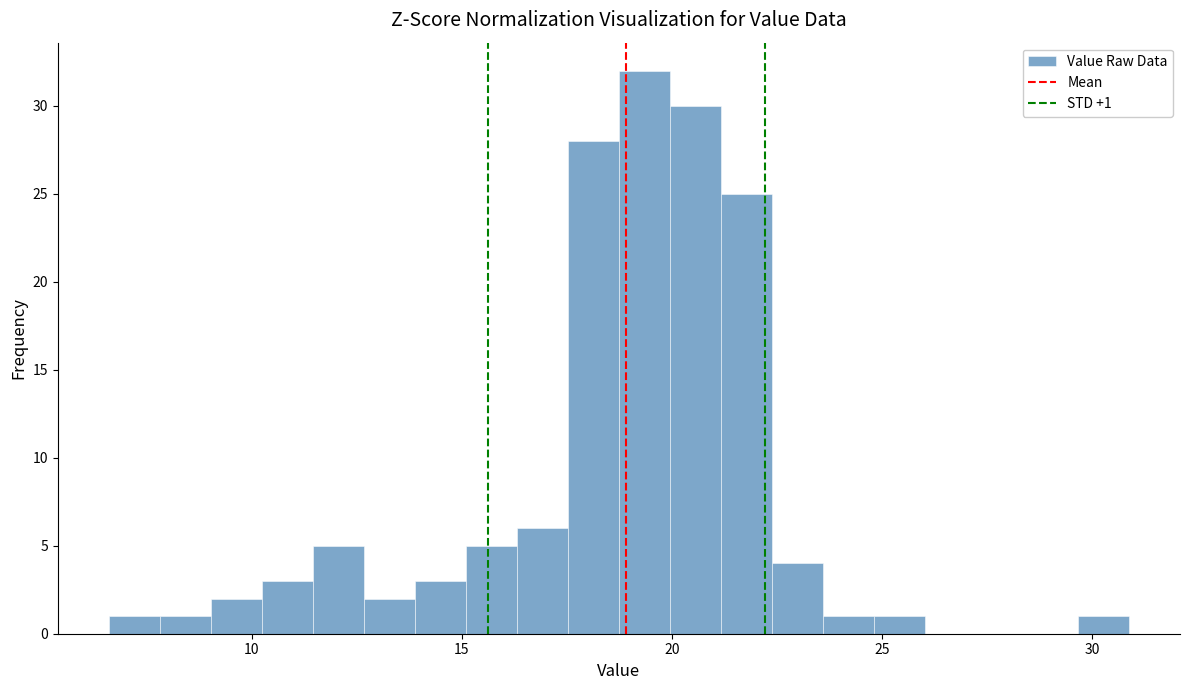

Read against the x-axis, roughly where is the centre of the tallest bar?

19.5